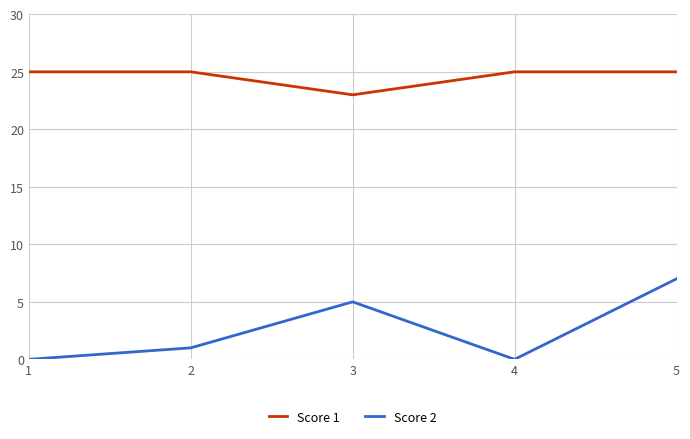

Which series has the largest total across all categories?

Score 1